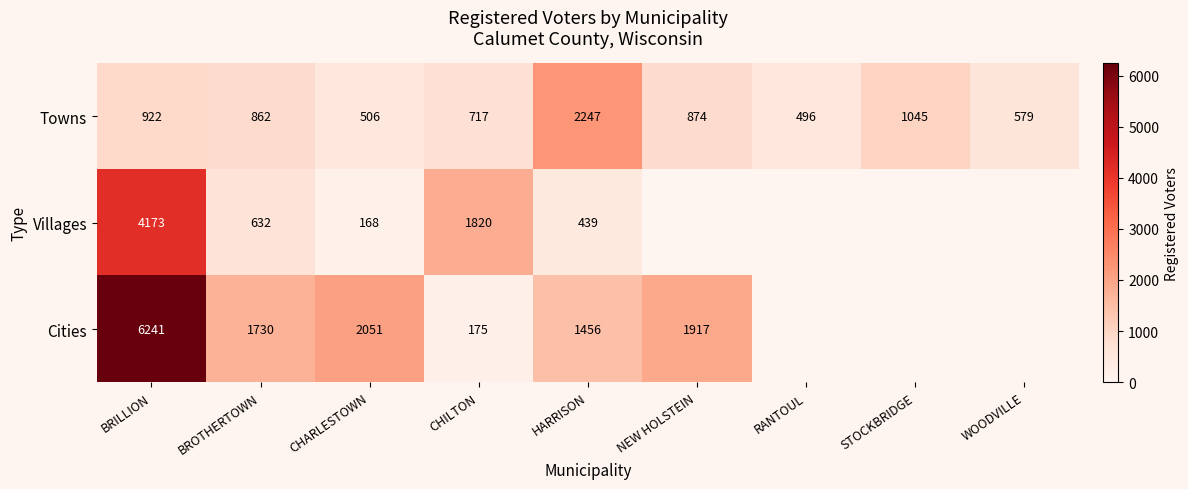

List the labels in order of Towns value, largest first.

HARRISON, STOCKBRIDGE, BRILLION, NEW HOLSTEIN, BROTHERTOWN, CHILTON, WOODVILLE, CHARLESTOWN, RANTOUL